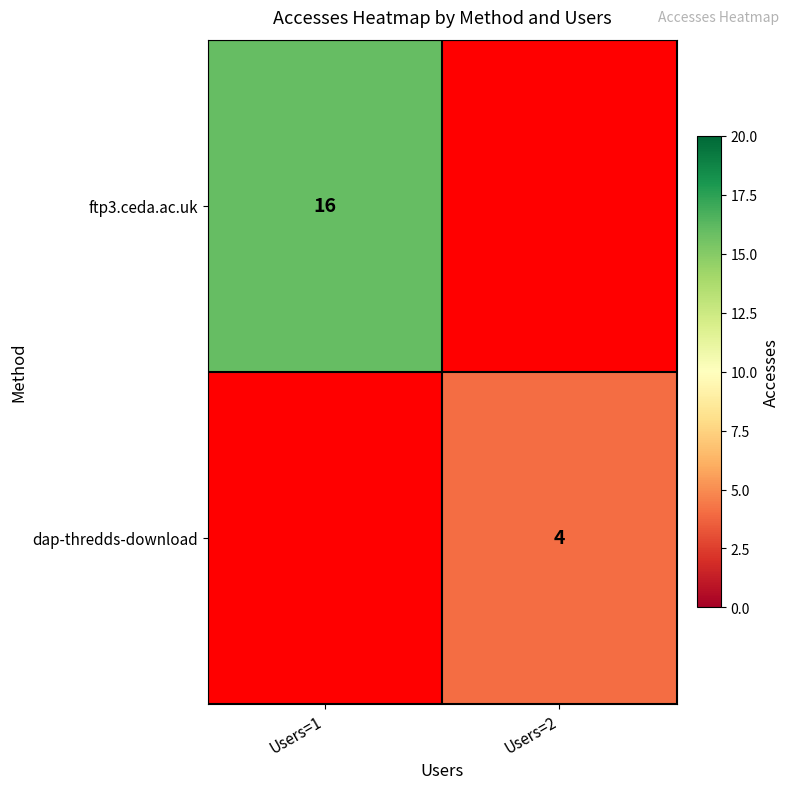

The dap-thredds-download series shows 6 at Users=2. True or false?

False